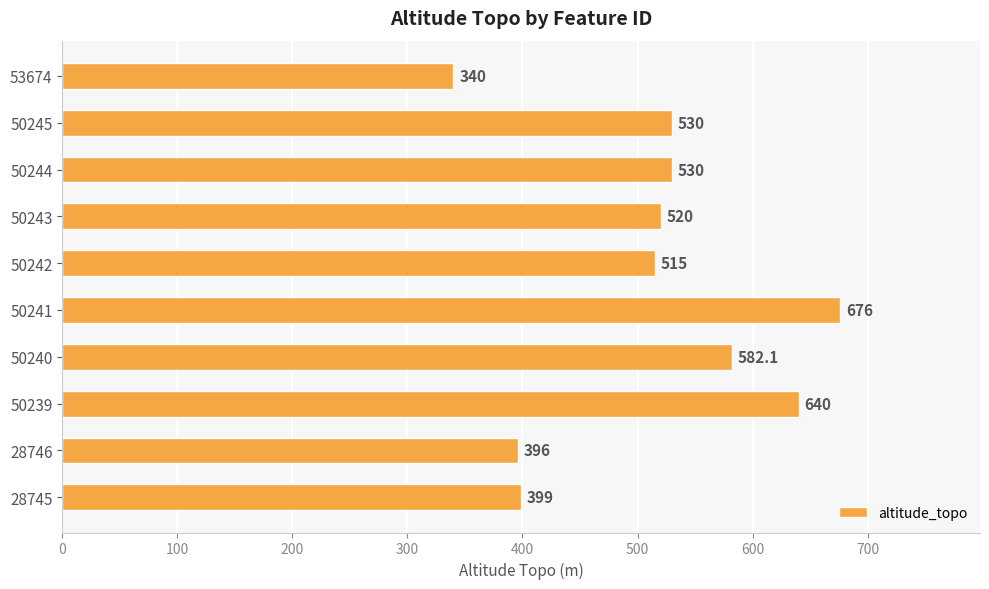

What is the average value?

512.8